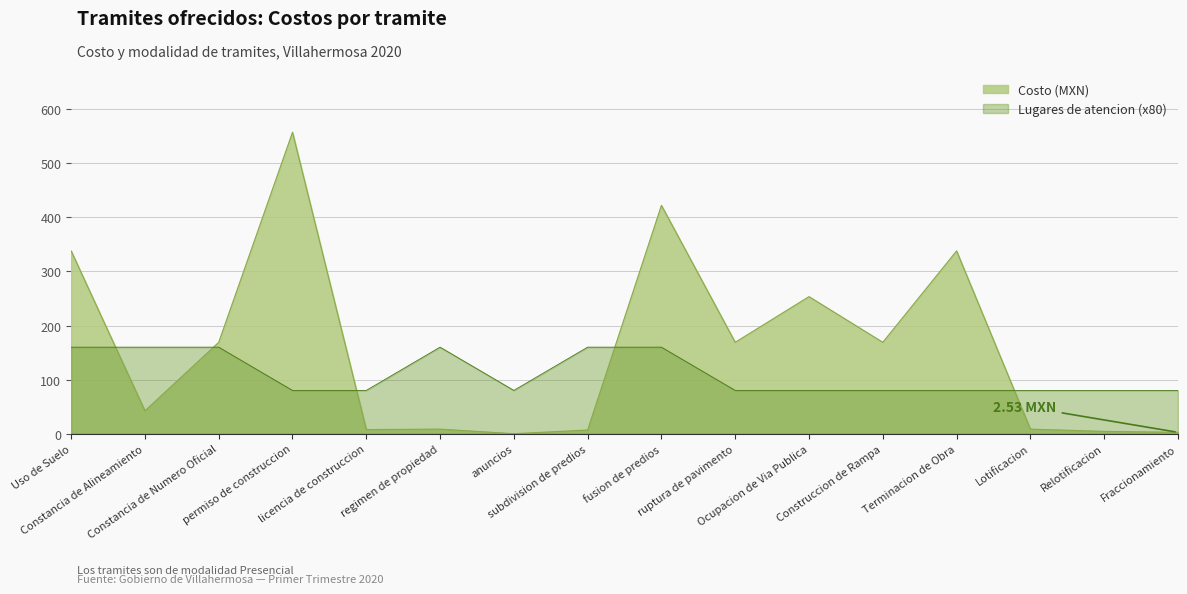

At ruptura de pavimento, list the series in order from smallest to largest.

Lugares de atencion (x80), Costo (MXN)